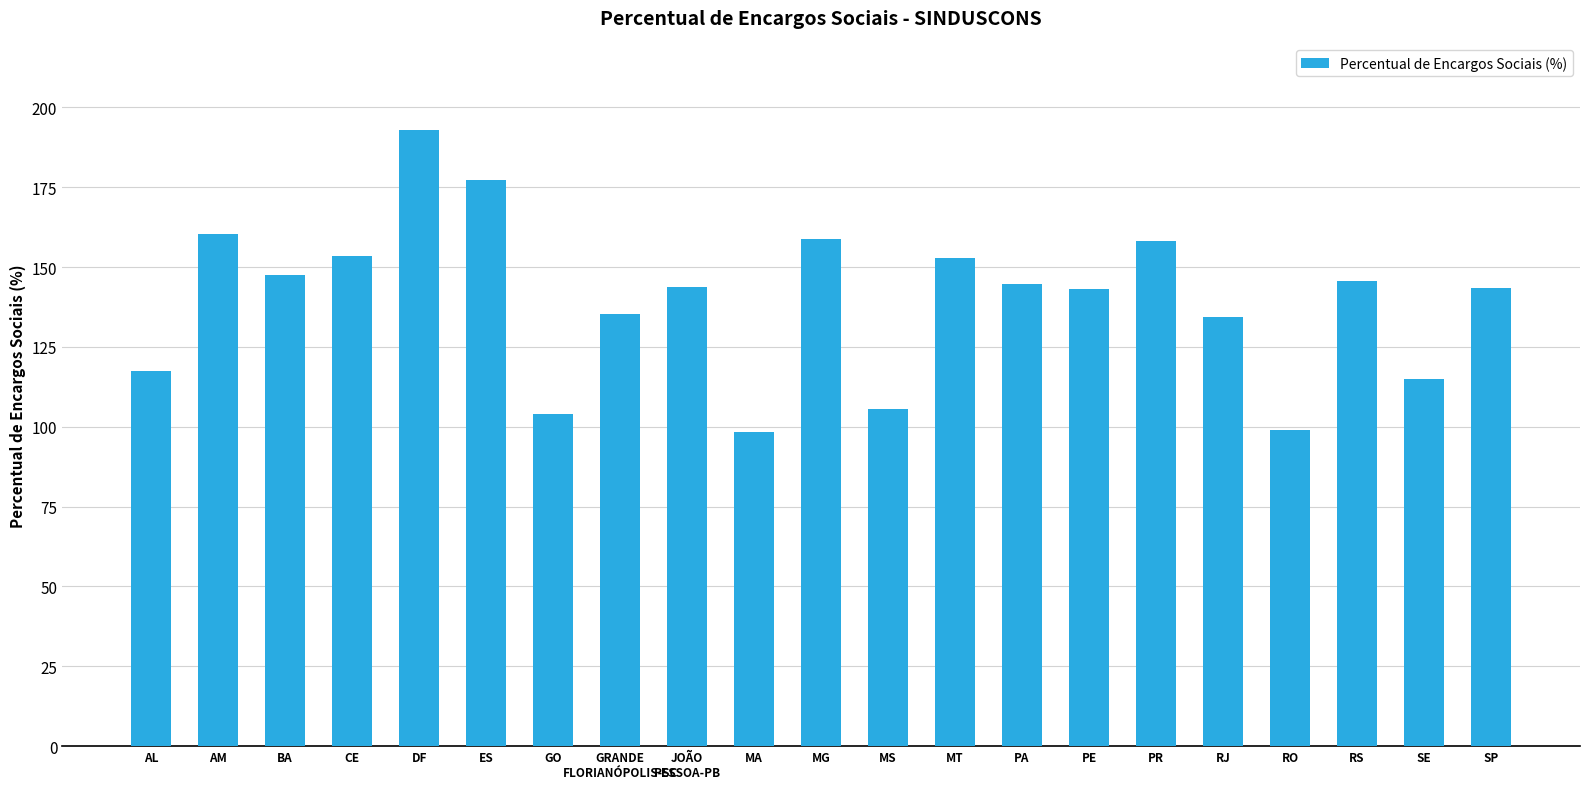

The chart shows a value of 152.7 at MT. True or false?

True